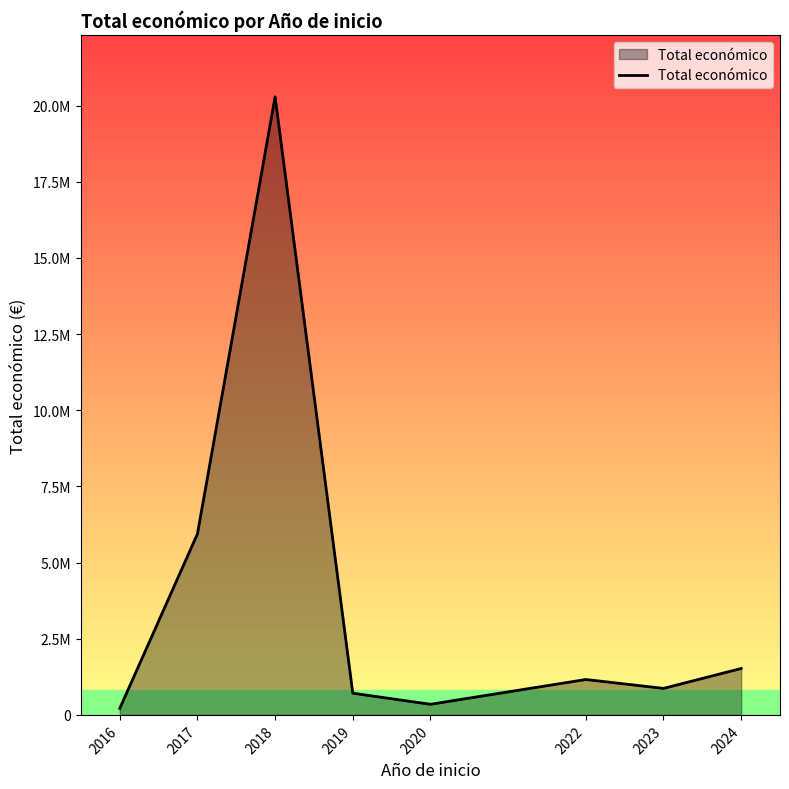

Does the chart have visible grid lines?

No